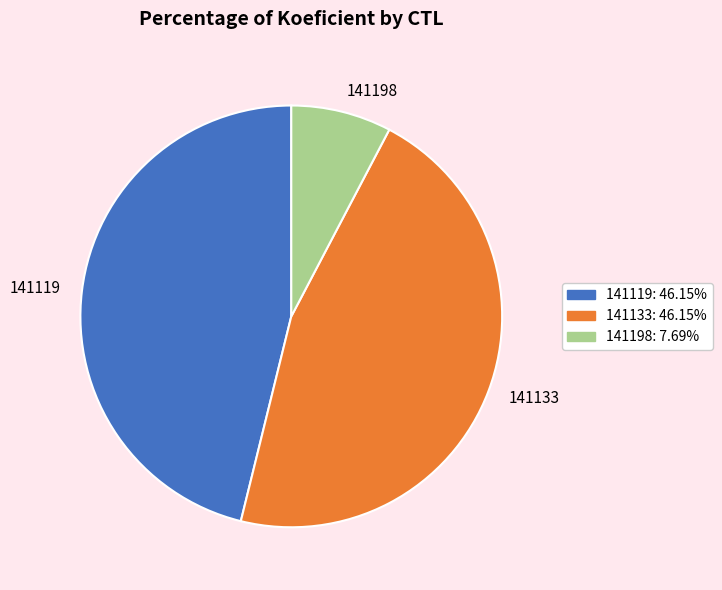

Combined, do 141119 and 141198 account for over 50%?

Yes